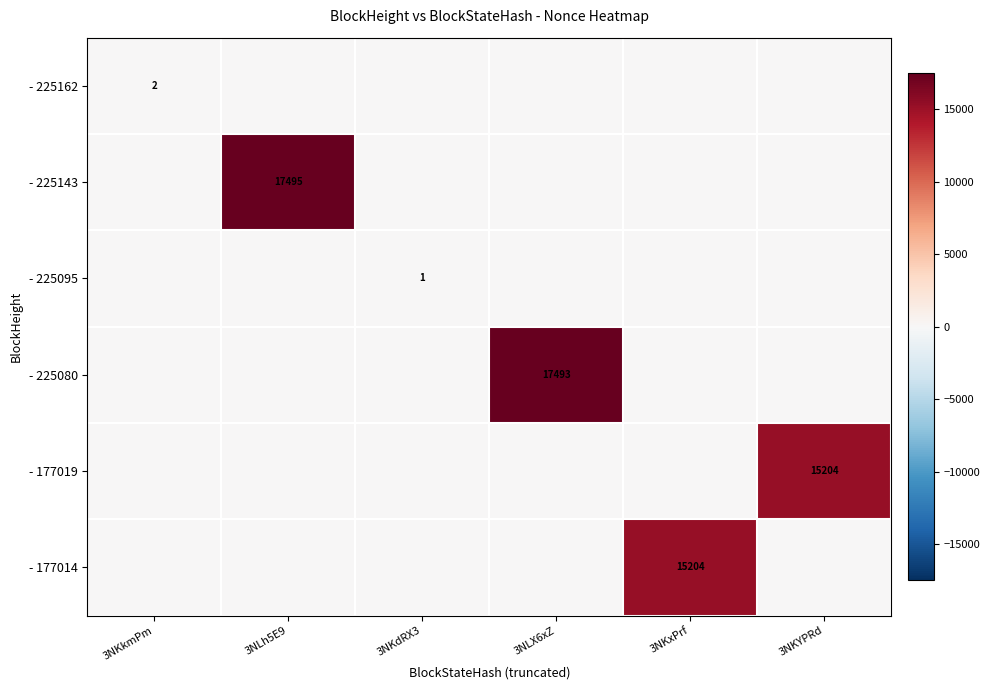

What is the difference between the highest and lowest values at 3NLX6xZ?

17493